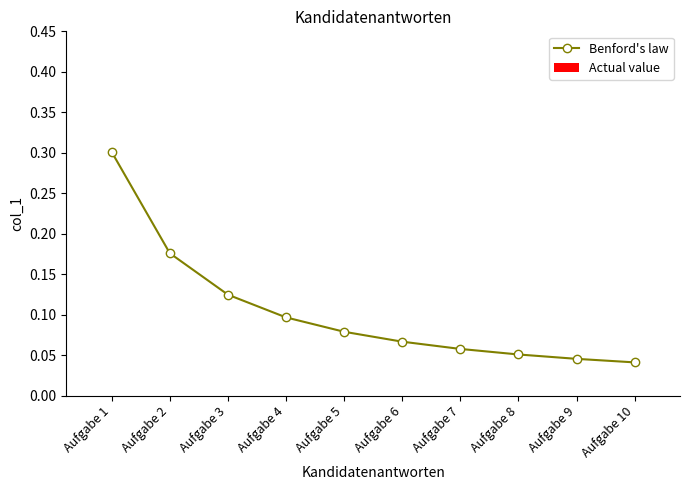

How many series are shown in this chart?

1